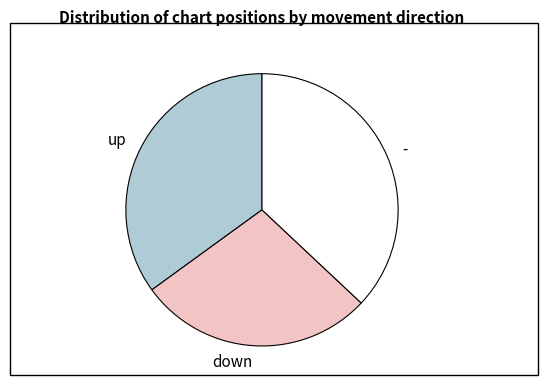

Which slice is the smallest?

down